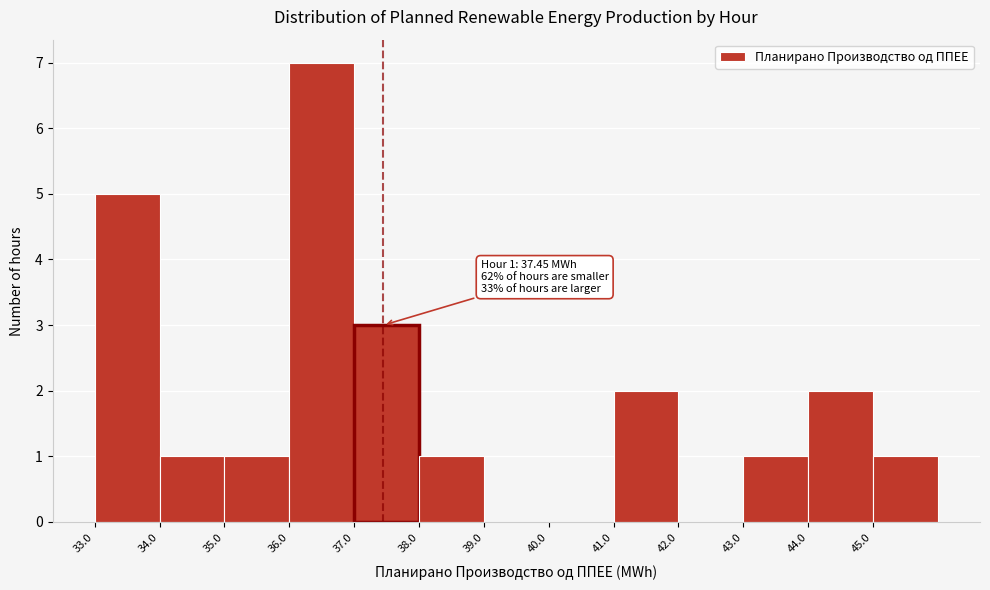

Over which range of the x-axis is the bar tallest?

36 to 37